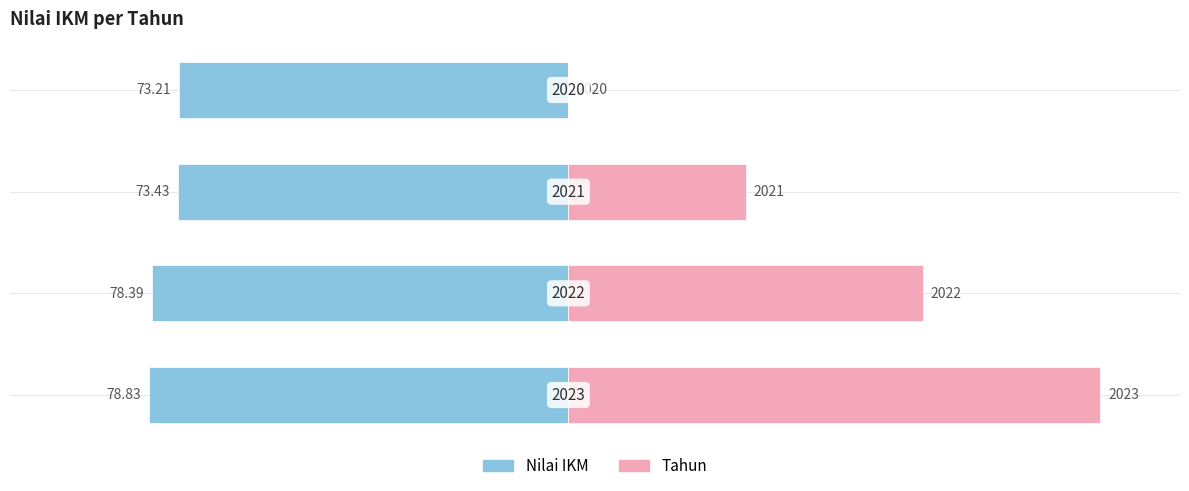

What is the difference between the maximum and minimum values in the Nilai IKM series?

5.6